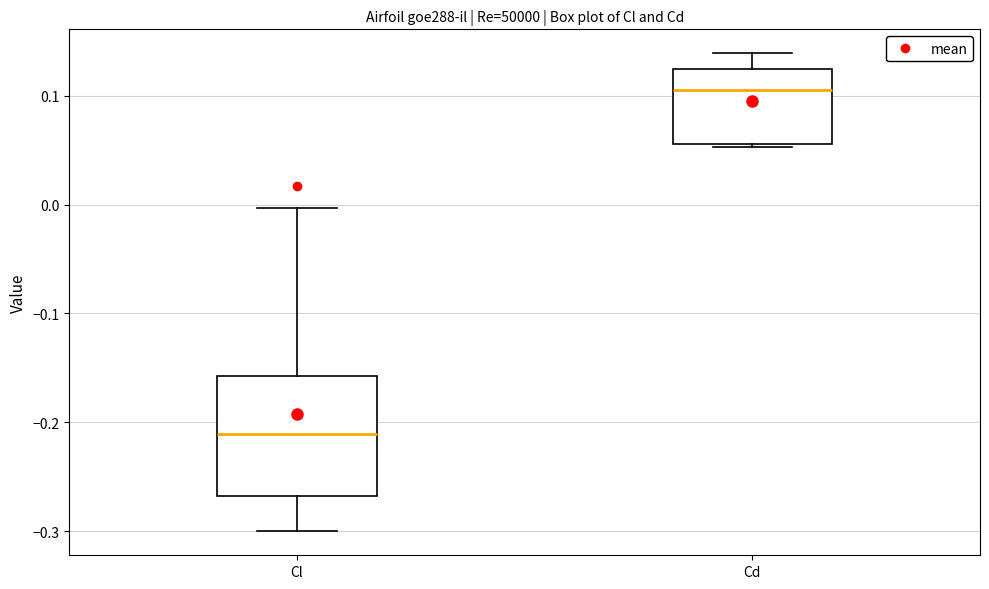

Which box has the highest median line?

Cd